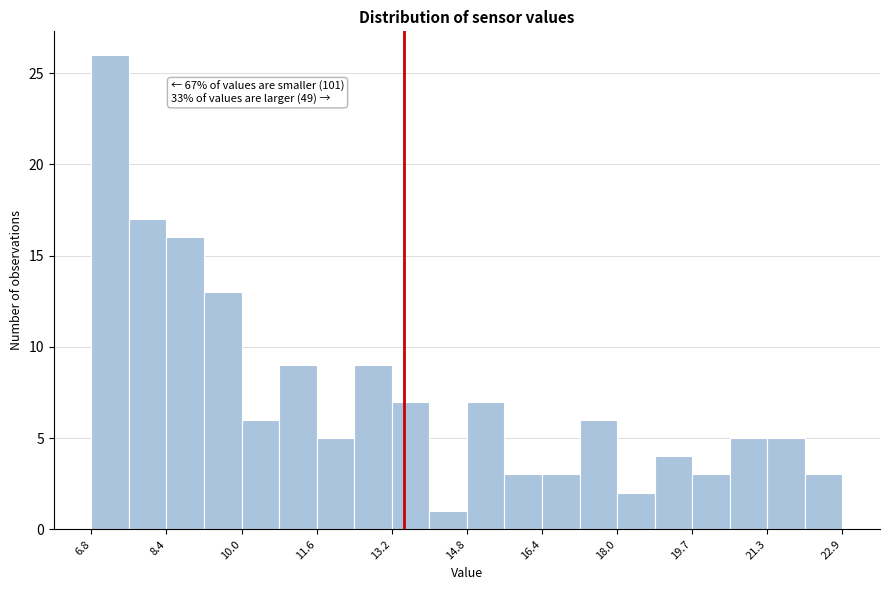

Which range on the x-axis has the tallest bar?

6.8 to 7.6